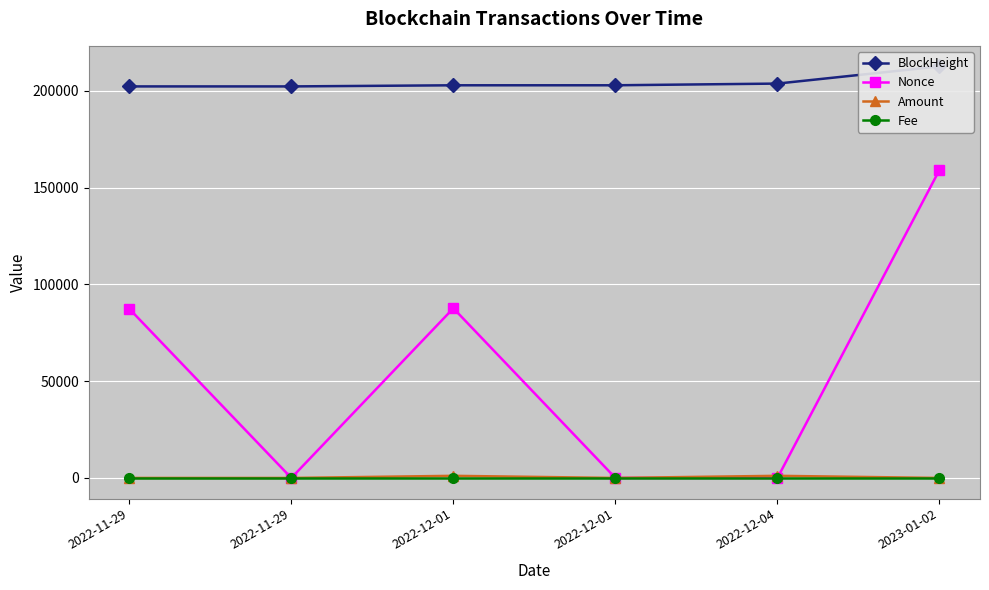

Where is the first local minimum for Fee?

2022-11-29